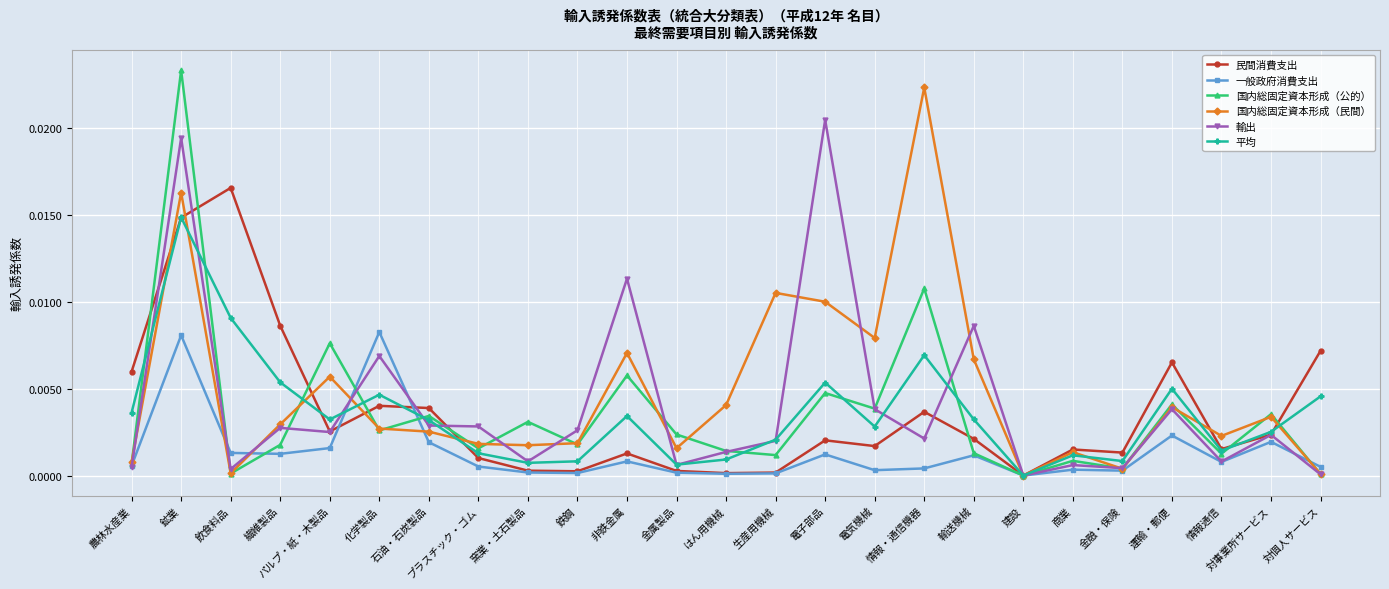

Where is the first local minimum for 国内総固定資本形成（民間）?

飲食料品